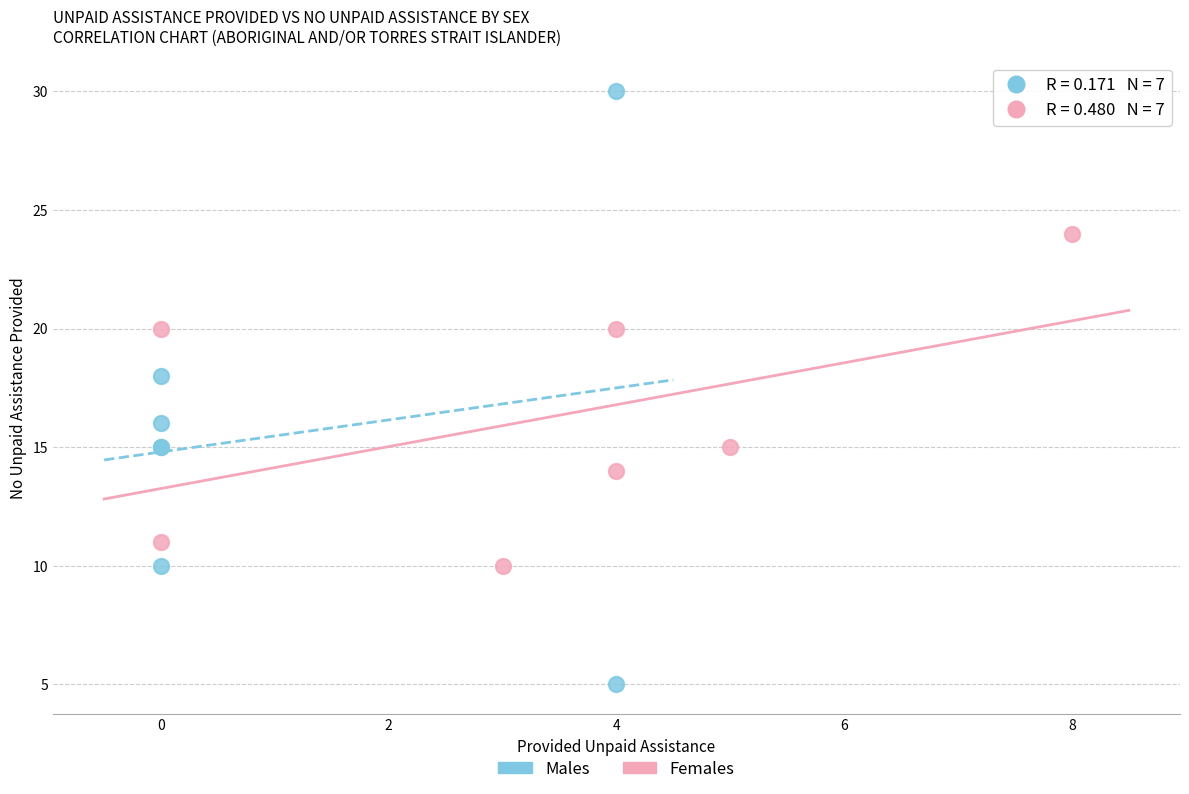

Which series contains the highest Y value?

Males